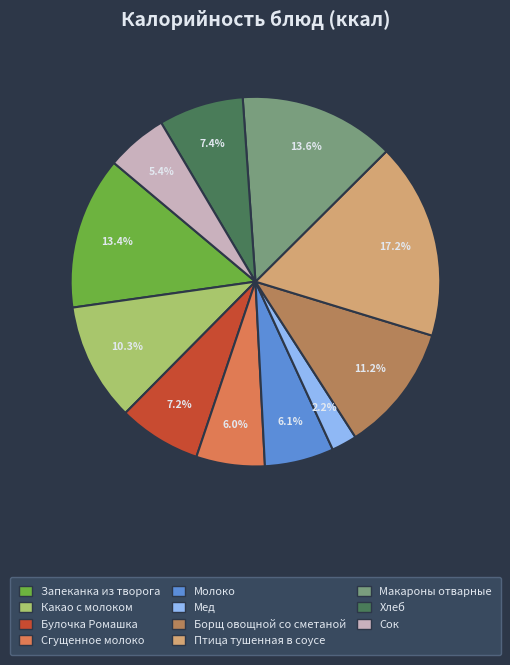

Which category has the biggest portion of the pie?

Птица тушенная в соусе